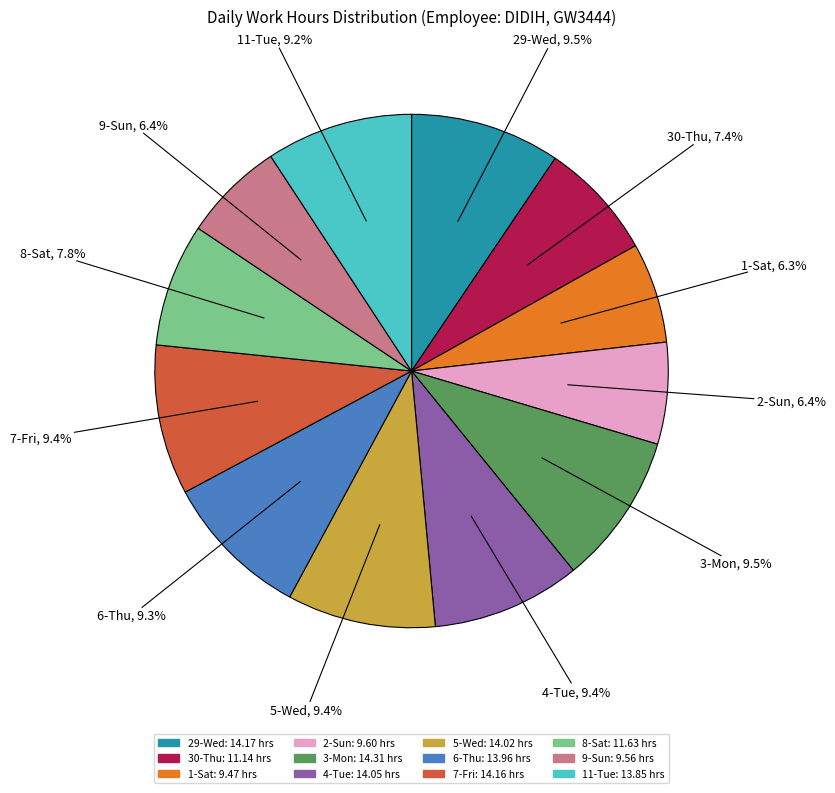

Is 1-Sat: 9.47 hrs the majority of the pie?

No